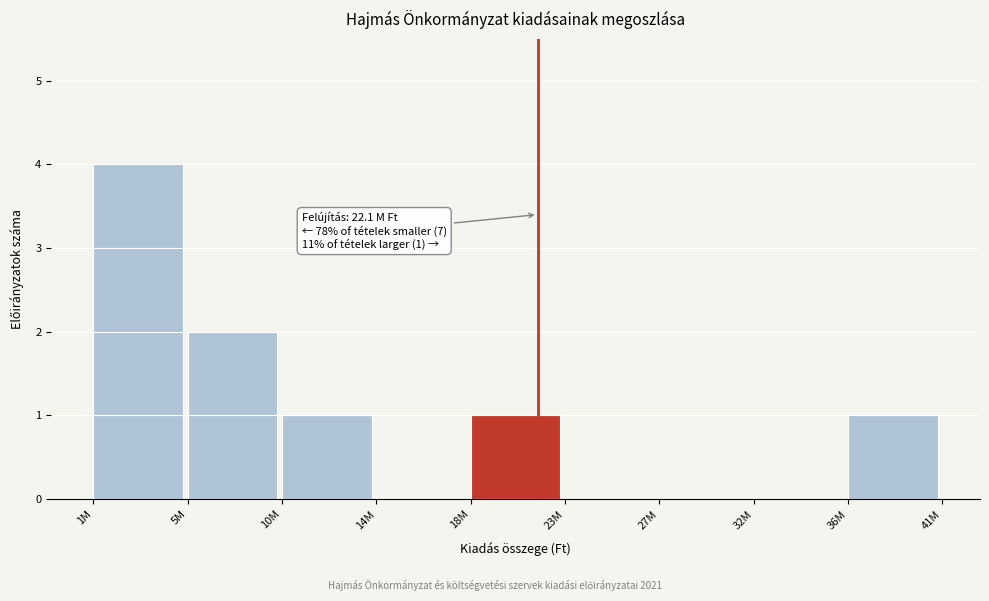

Reading left to right, transcribe all the data shown in this chart.

1M=4	5M=2	10M=1	14M=0	18M=1	23M=0	27M=0	32M=0	36M=1